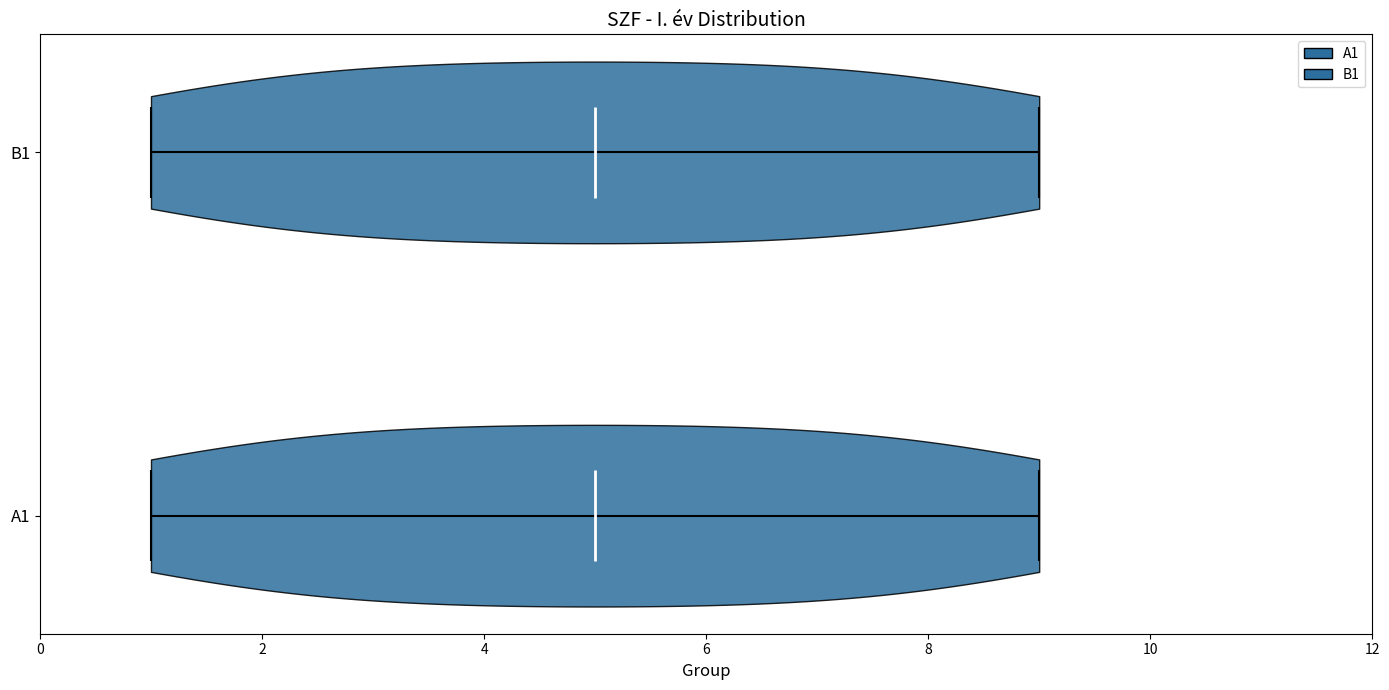

Reading bottom to top, read every violin against the x-axis: where its median line is, and the lowest and highest points it reaches. The values are not printed on the chart, so give them approximately, as read against the axis.

A1: median line 5, lowest point 1, highest point 9
B1: median line 5, lowest point 1, highest point 9